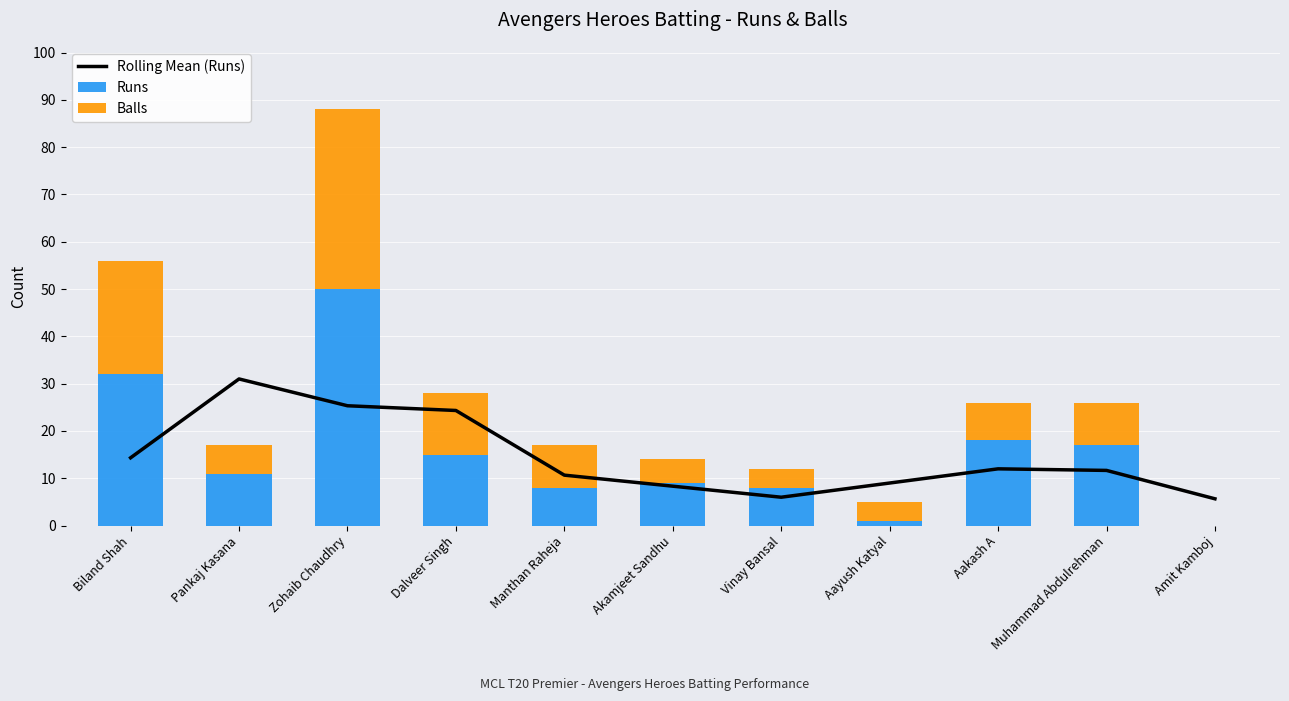

What is the difference between the highest and lowest values at Manthan Raheja?

2.7